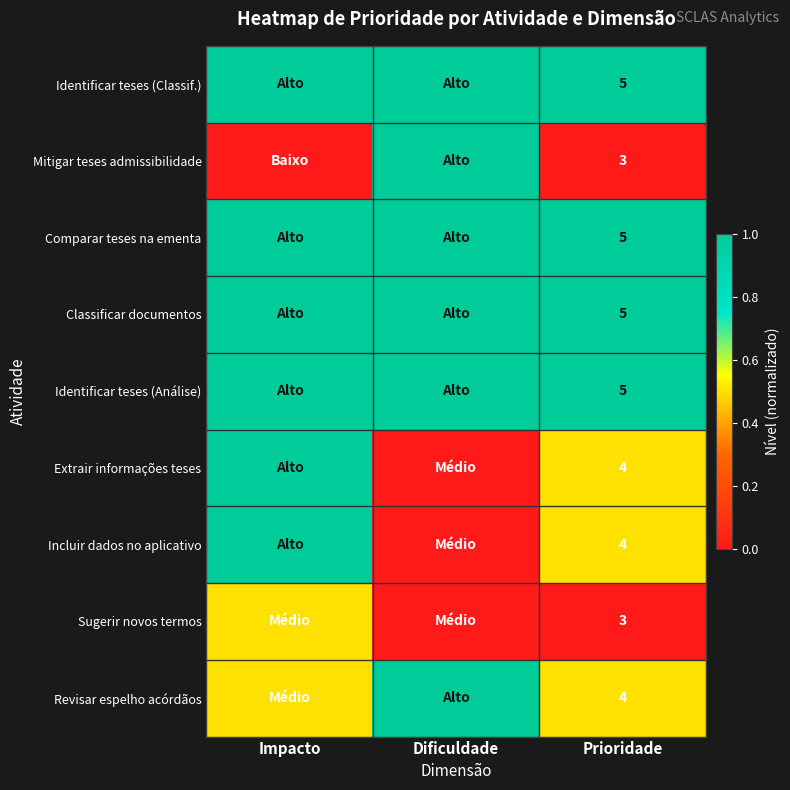

What is the total value across all series at Prioridade?

38.0